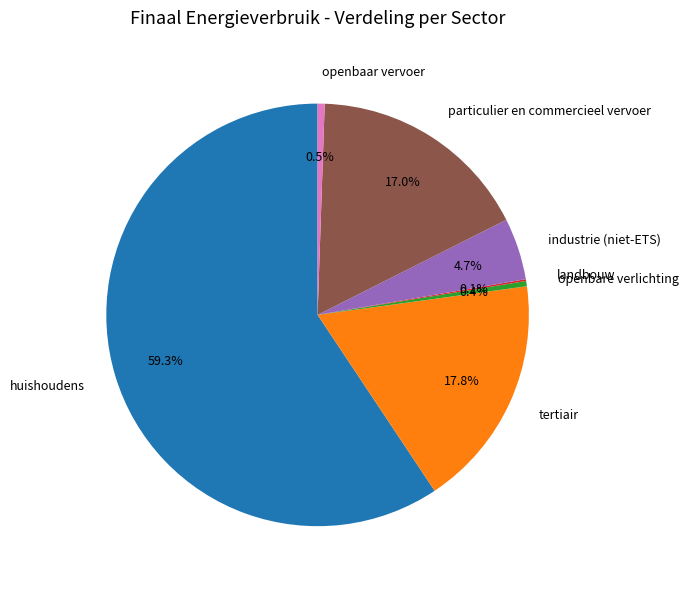

Does any single category account for the majority?

Yes